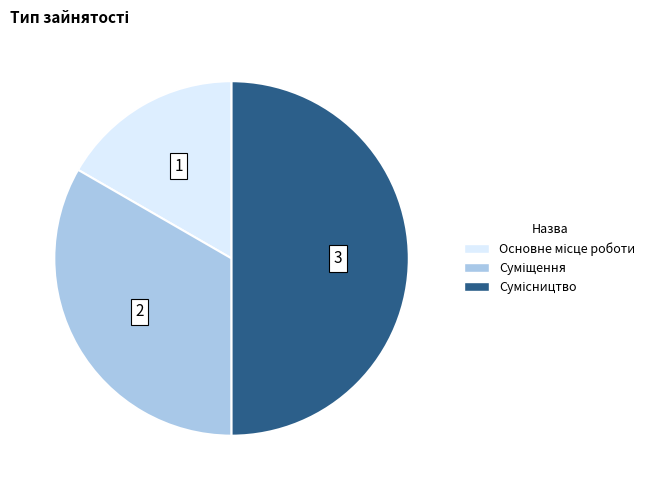

Count the number of slices in the pie.

3